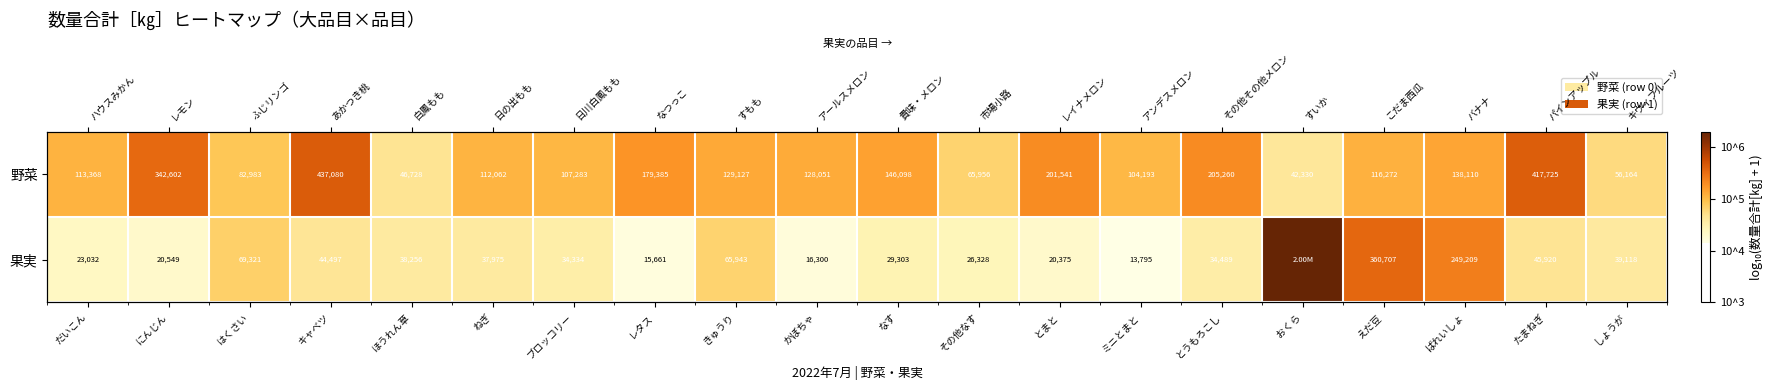

List the labels in order of 野菜 value, smallest first.

おくら, ほうれん草, しょうが, その他なす, はくさい, ミニとまと, ブロッコリー, ねぎ, だいこん, えだ豆, かぼちゃ, きゅうり, ばれいしょ, なす, レタス, とまと, とうもろこし, にんじん, たまねぎ, キャベツ